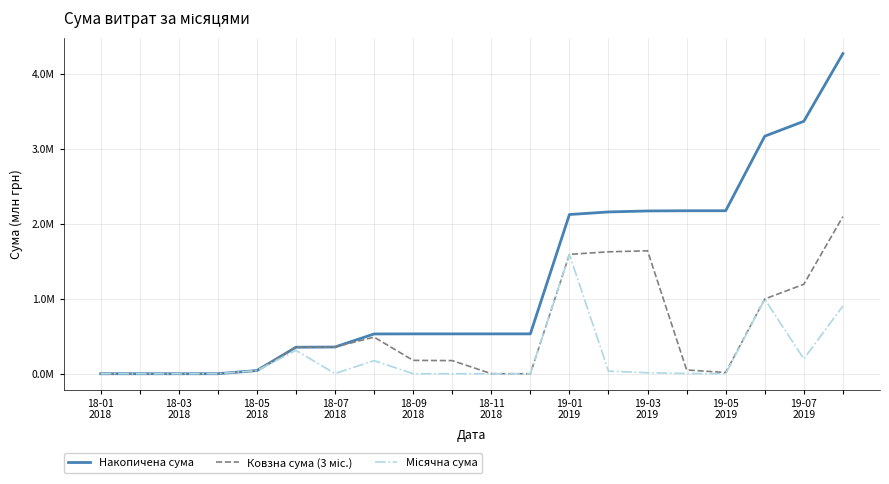

Rank the series by their average value, from highest to lowest.

Накопичена сума, Ковзна сума (3 міс.), Місячна сума